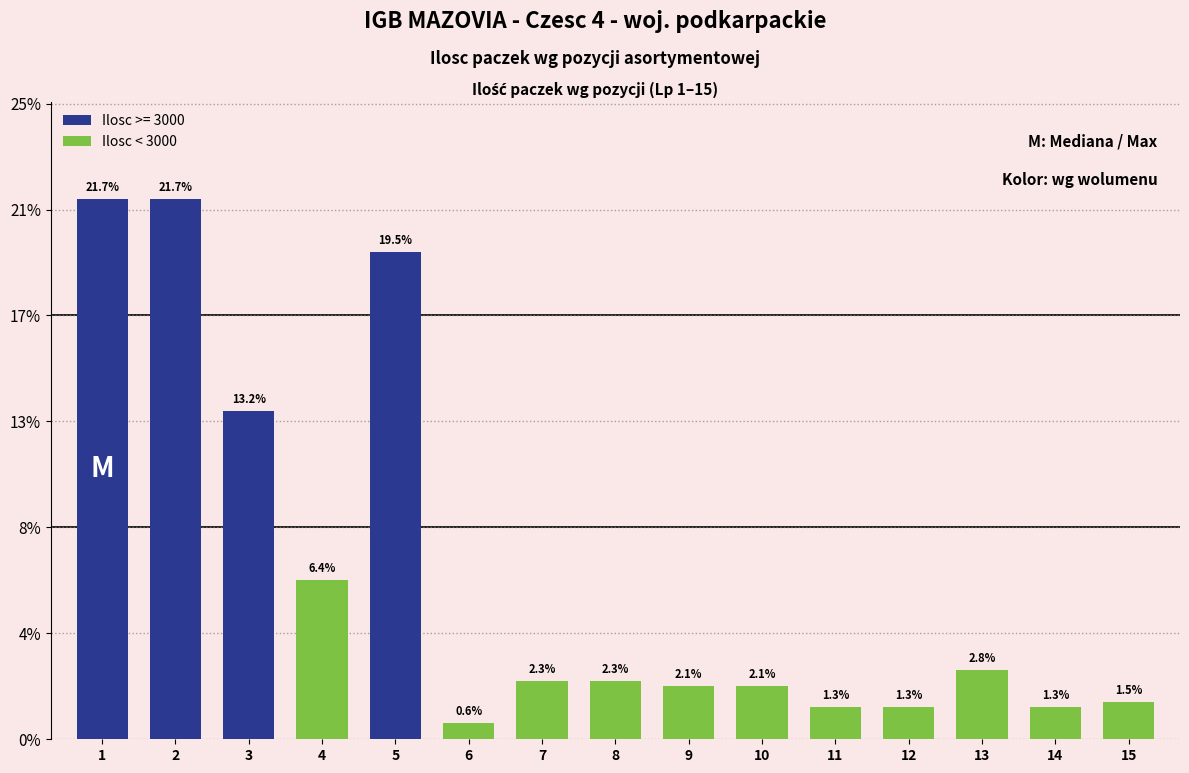

Are the bars horizontal?

No